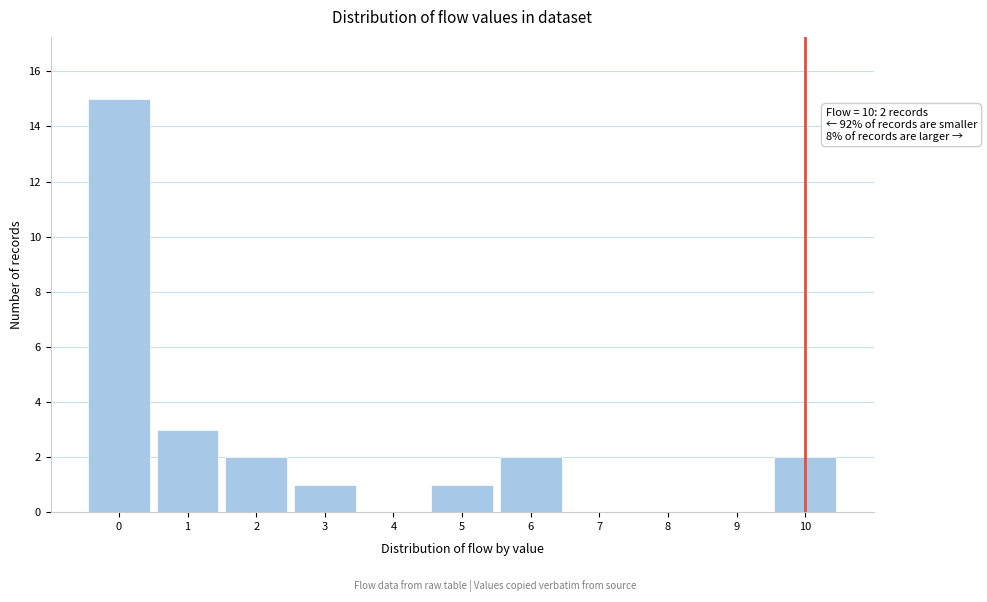

Over which range of the x-axis is the bar tallest?

-0.5 to 0.5